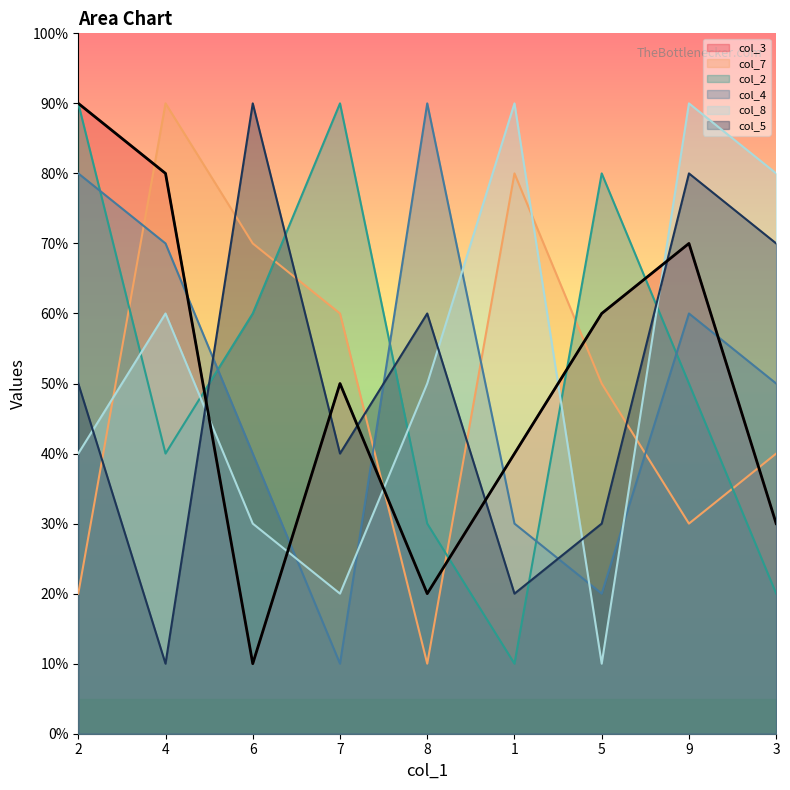

Reading left to right, what are all the values shown in this chart?

col_3: 9	8	1	5	2	4	6	7	3
col_7: 2	9	7	6	1	8	5	3	4
col_2: 9	4	6	9	3	1	8	5	2
col_4: 8	7	4	1	9	3	2	6	5
col_8: 4	6	3	2	5	9	1	9	8
col_5: 5	1	9	4	6	2	3	8	7